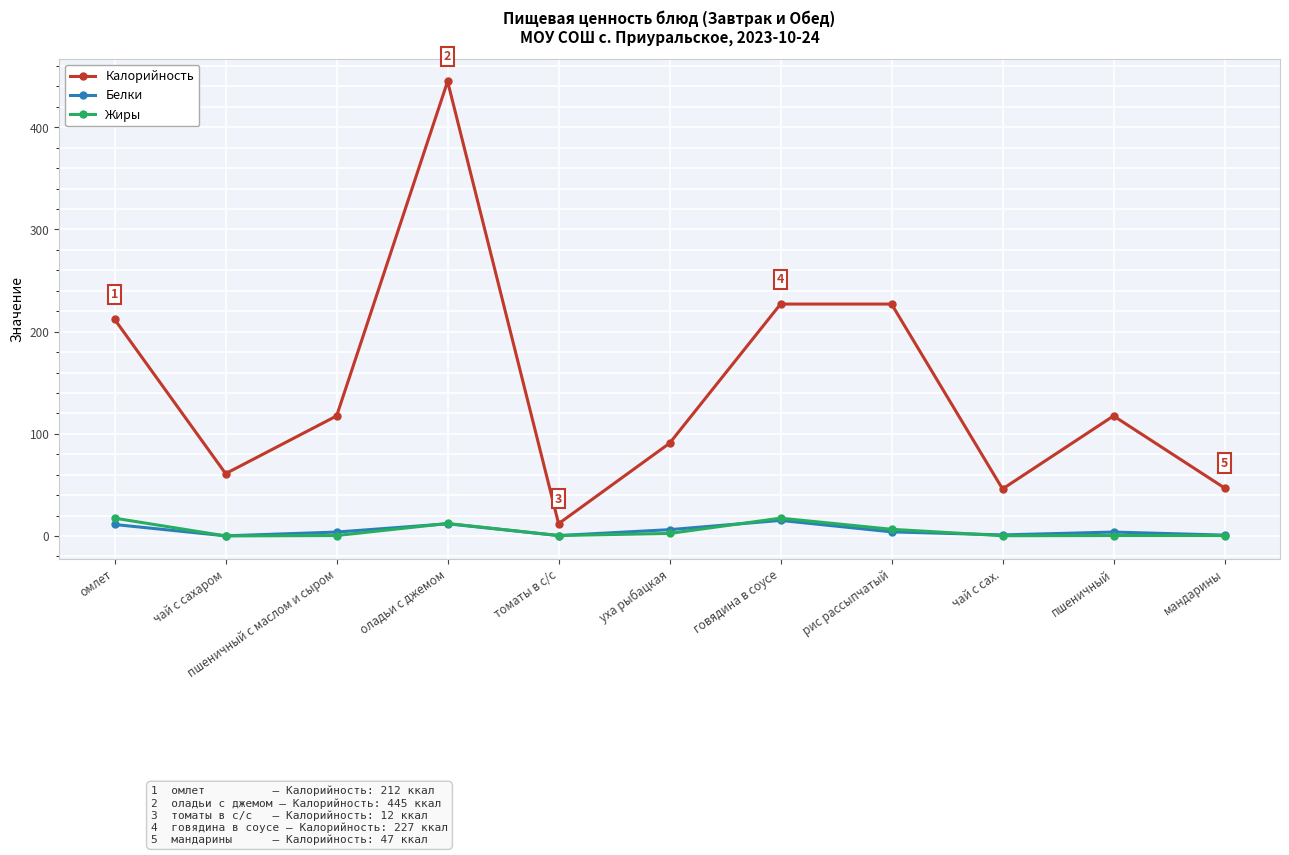

How many interior local valleys does the Калорийность series have?

3